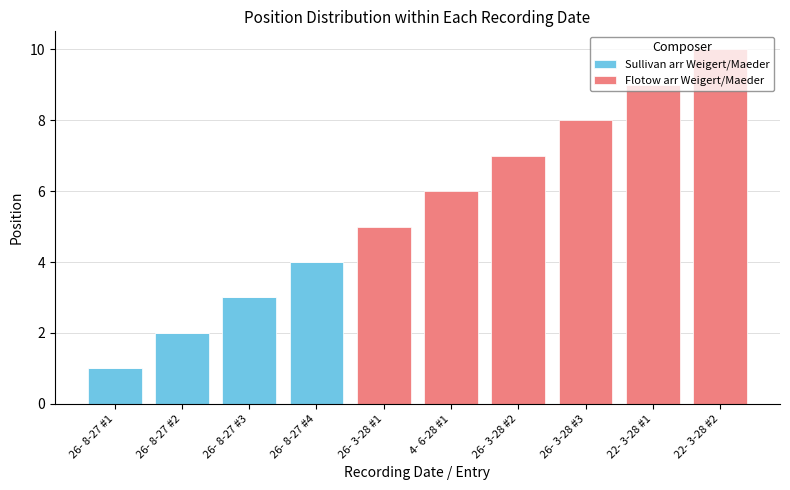

At which category is the sum across all series the highest?

22- 3-28 #2